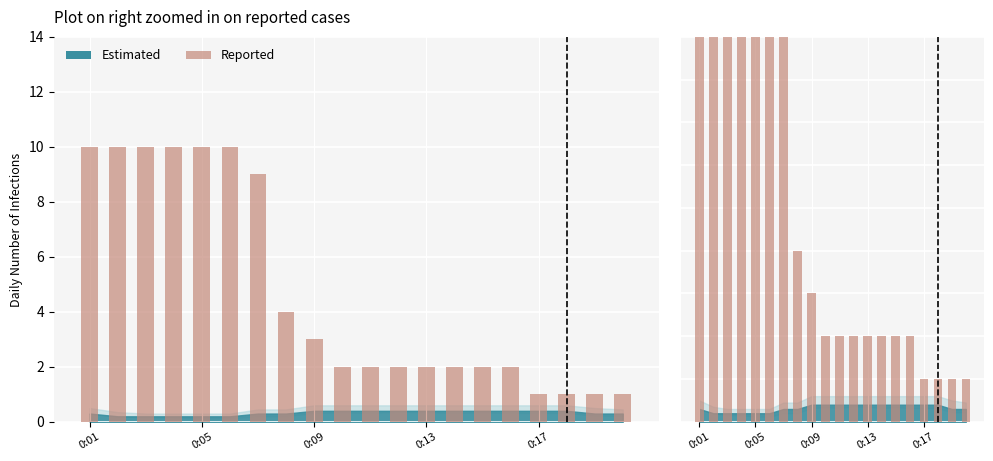

What is the value of the 1st bar from the left?

10